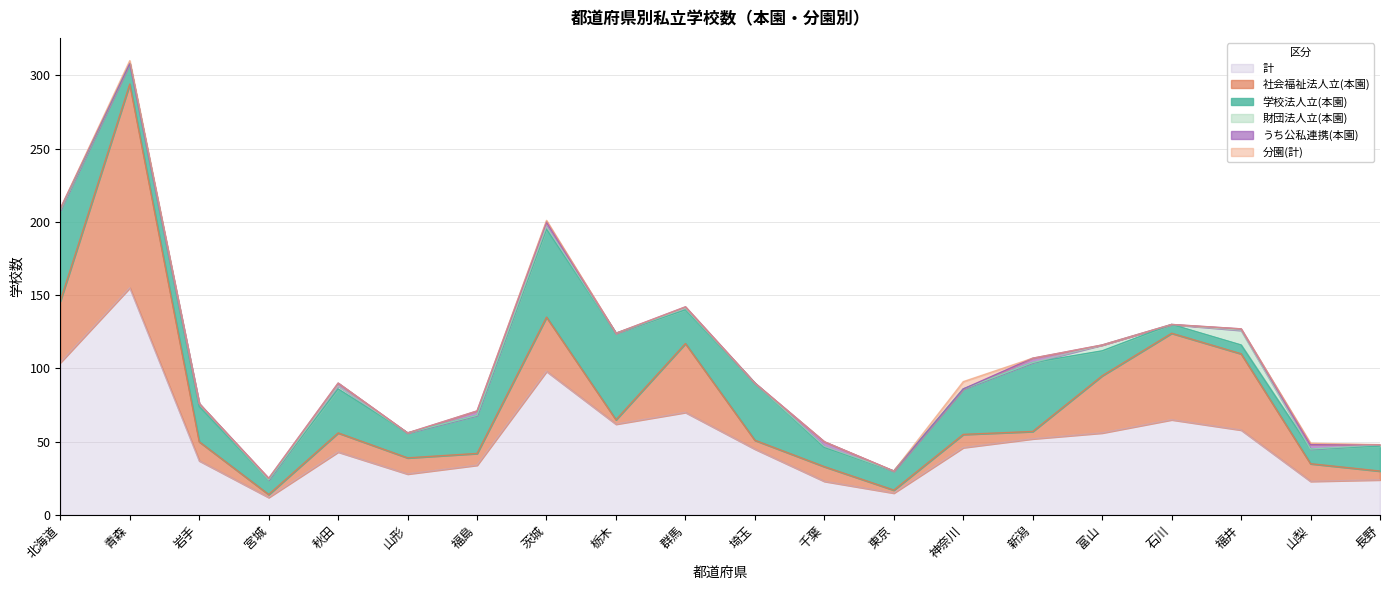

The 分園(計) series shows 2 at 青森. True or false?

True